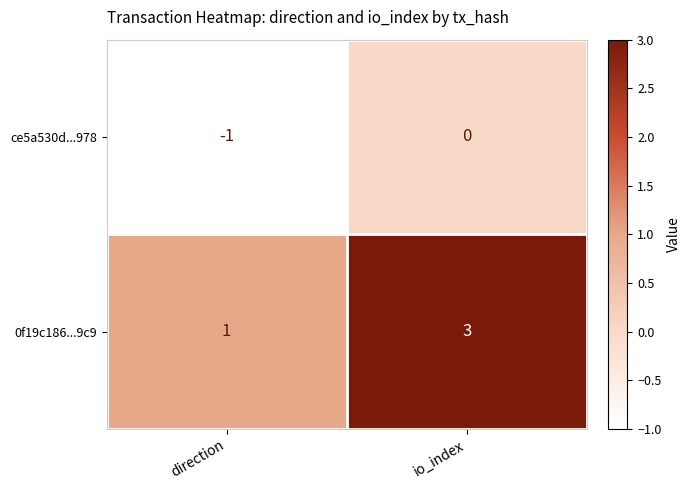

List the series in order of their peak value, lowest first.

ce5a530d...978, 0f19c186...9c9